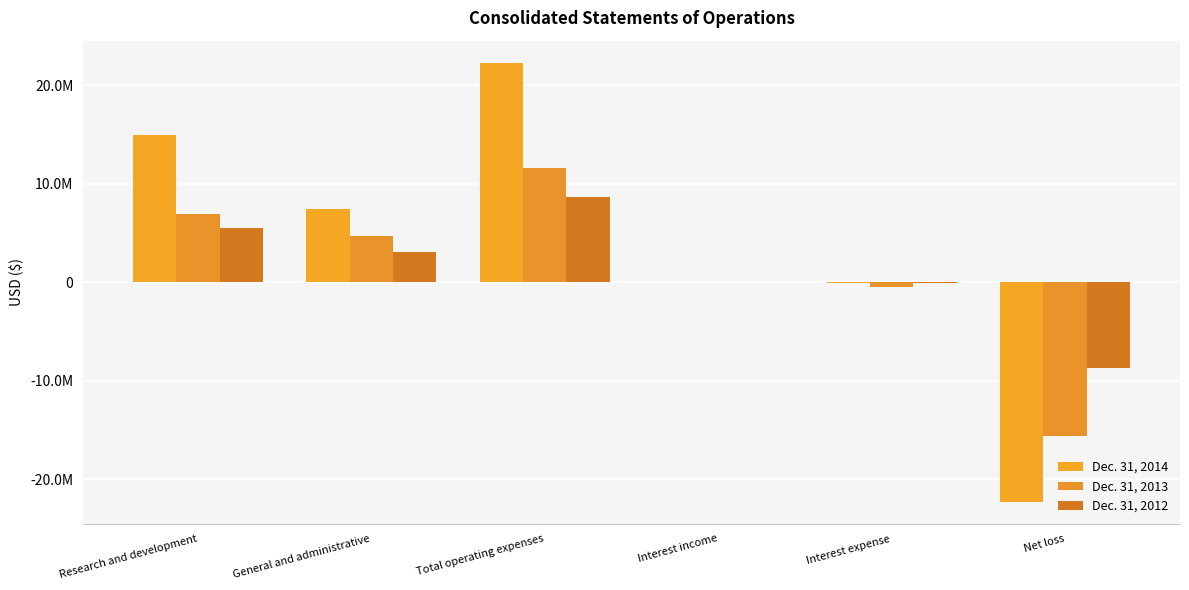

Are the bars horizontal?

No